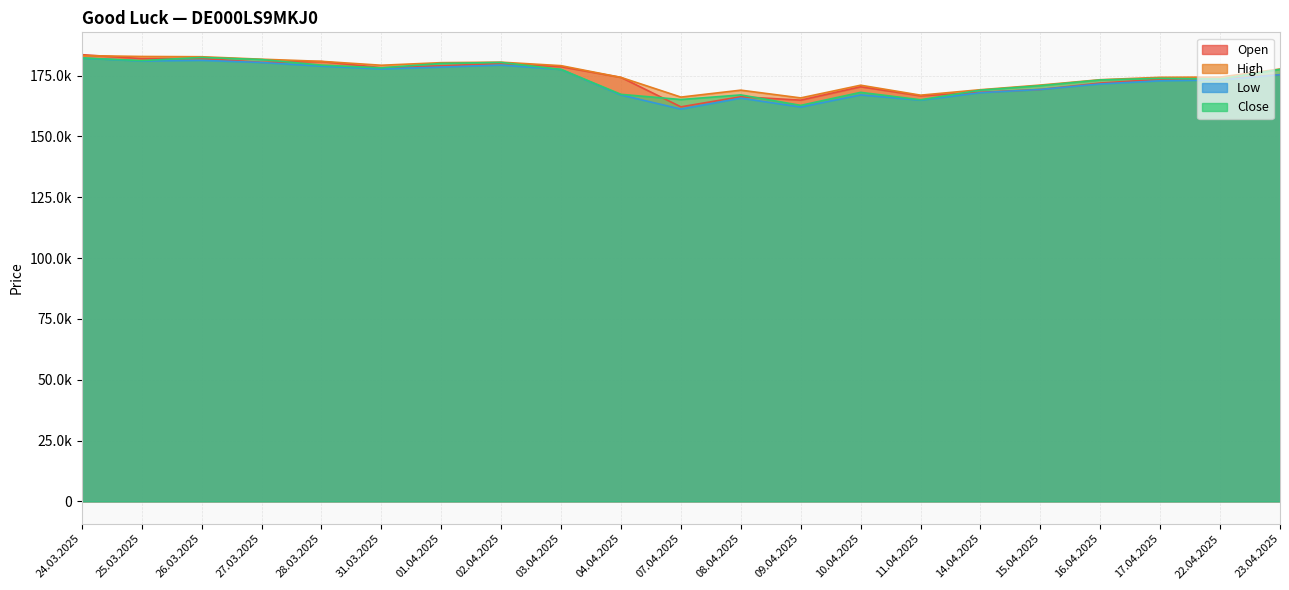

What is the sum of all Close values?

3656101